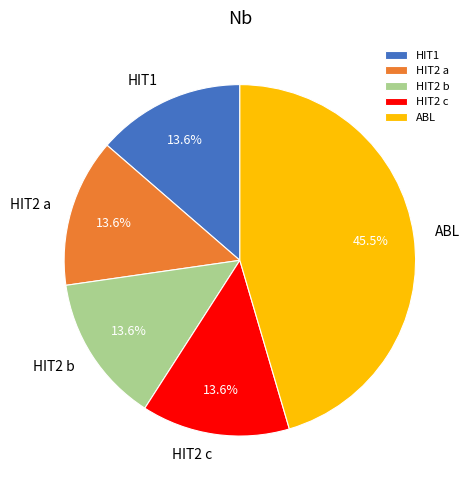

Approximately how many times larger is the value at HIT2 c compared to ABL?

0.3